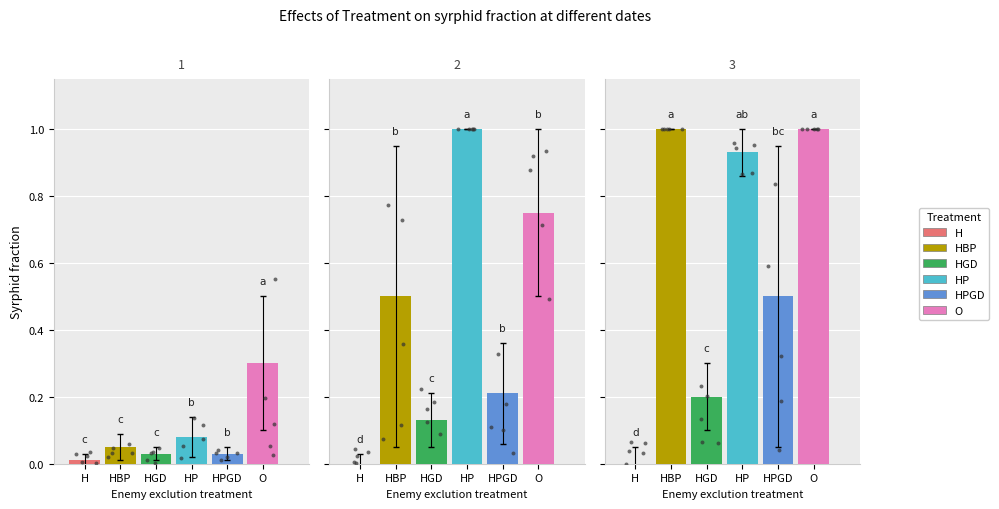

What are all the series names shown in the legend?

H, HBP, HGD, HP, HPGD, O